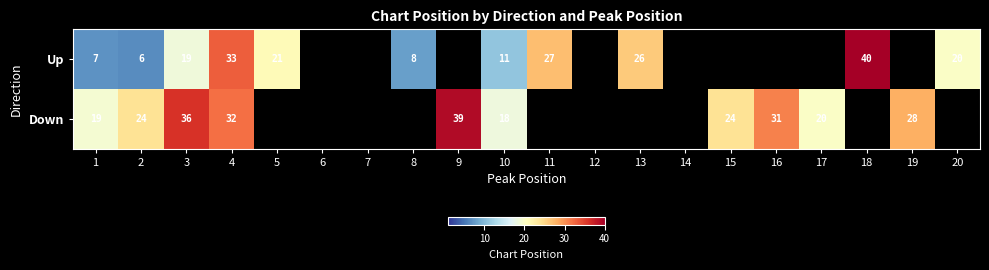

What is the difference between the Down values at 15 and 19?

4